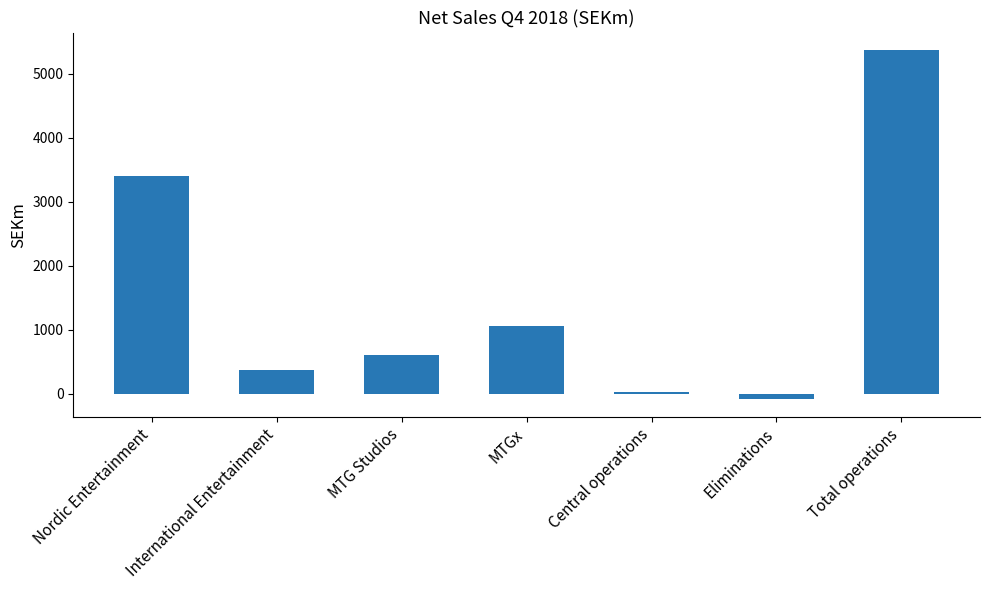

Between Nordic Entertainment and MTGx, which is larger?

Nordic Entertainment